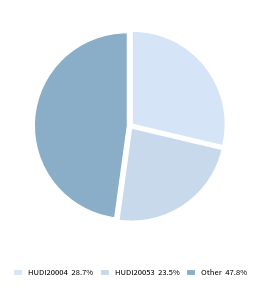

What percentage do HUDI20004 and Other together represent?

76.5%